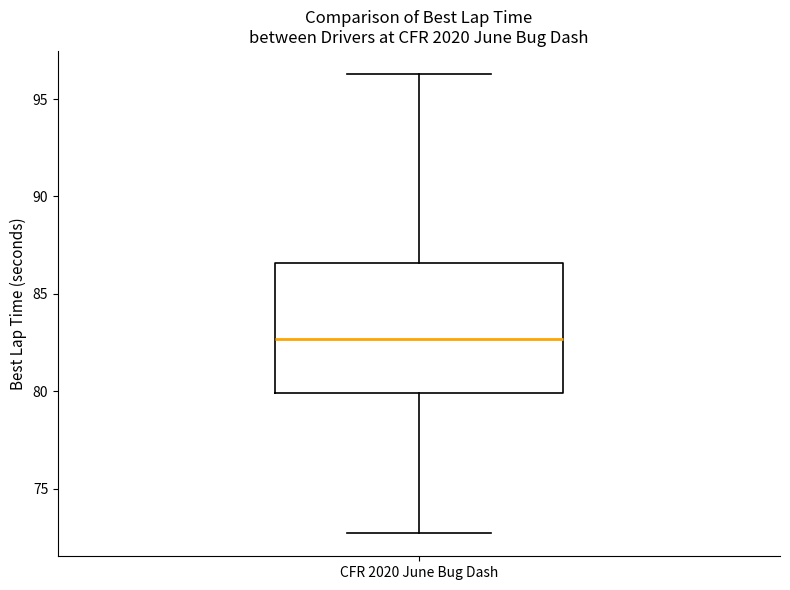

Transcribe this box plot: give where the median line is, the range the box spans, and where the two whiskers end, as read against the y-axis. The values are not printed on the chart, so give them approximately, as read against the axis.

median 82.5, box 80.0 to 86.5, whiskers 72.5 to 96.5